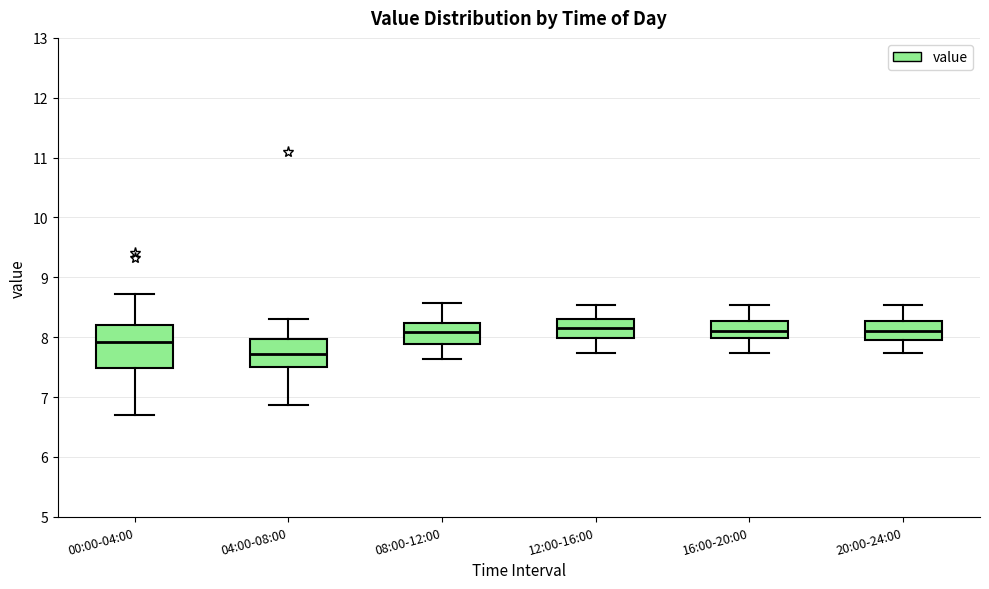

Which box is the tallest, from its lower edge to its upper edge?

00:00-04:00